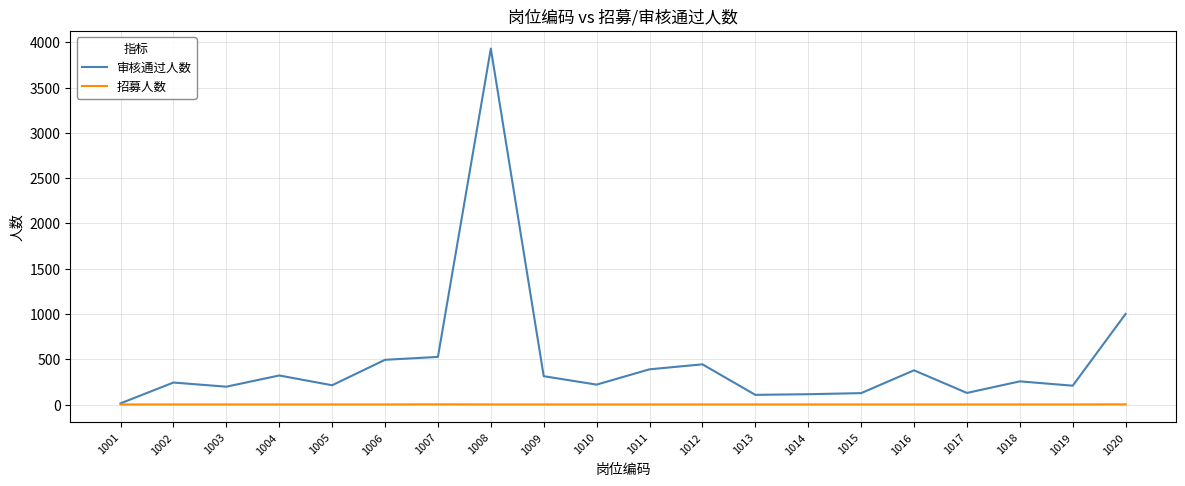

List the series in order of their overall mean, highest first.

审核通过人数, 招募人数